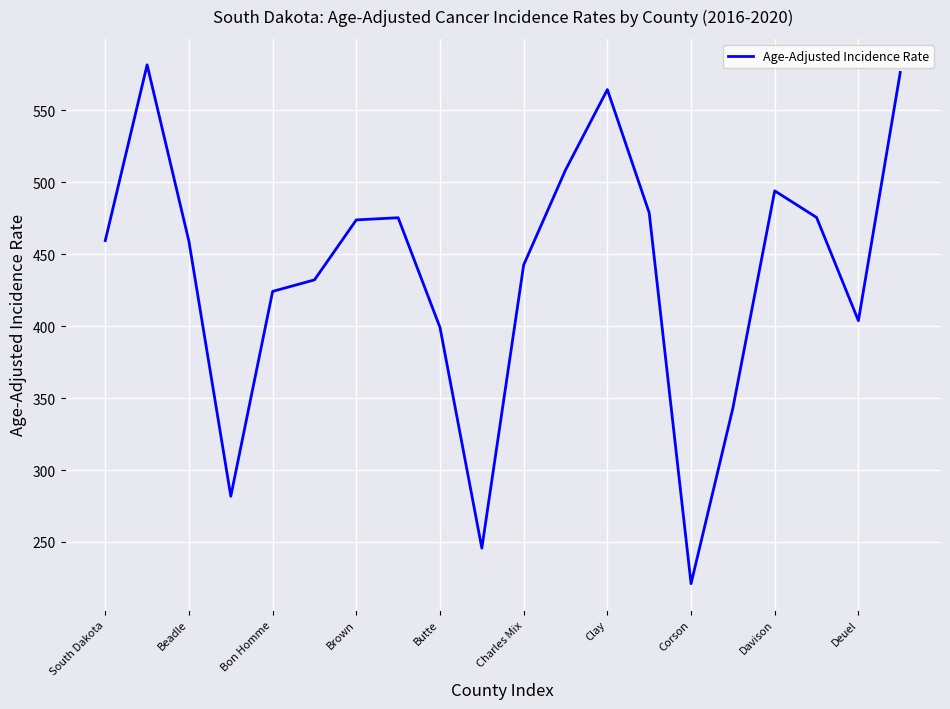

What is the greatest value displayed?

581.7